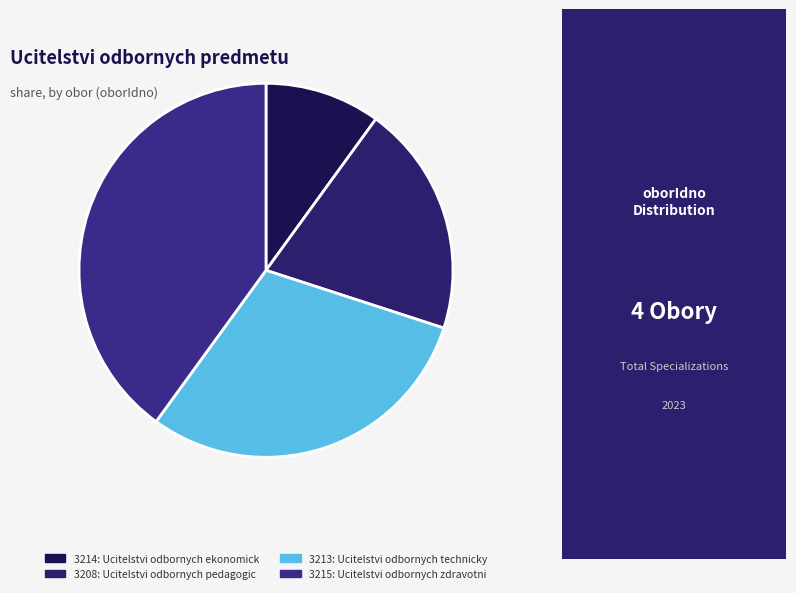

To the nearest percent, what is the combined percentage of 3215 and 3208?

60%